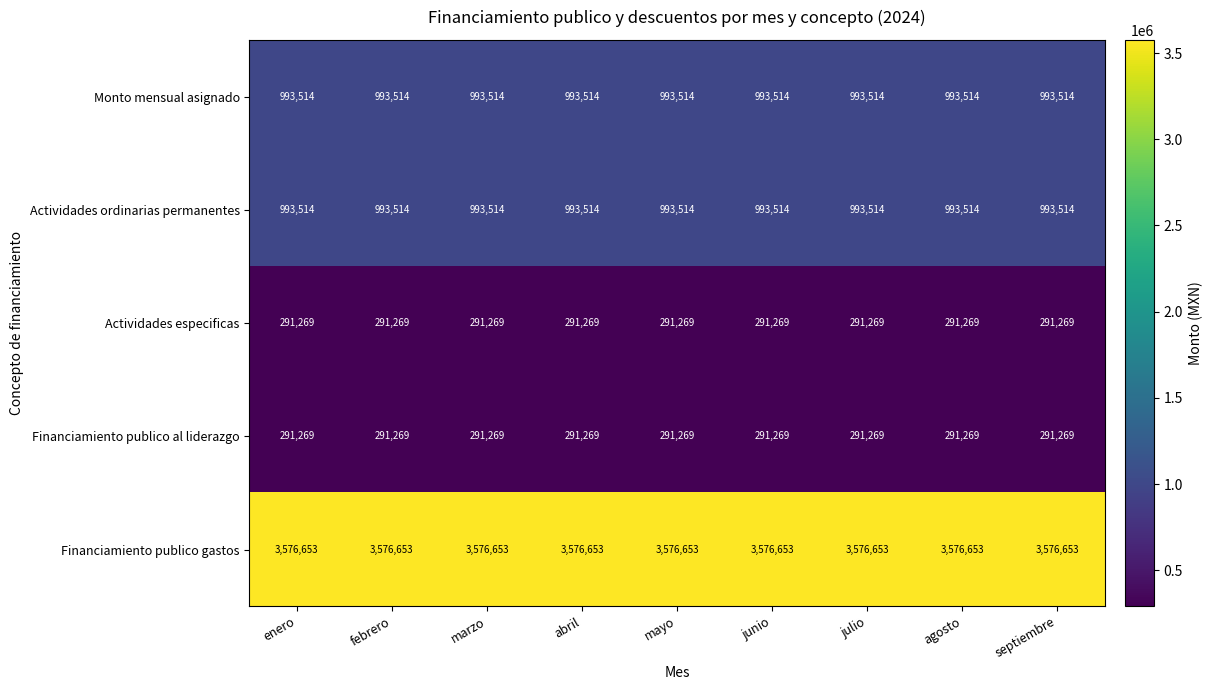

What is the lowest value of the Monto mensual asignado series?

993514